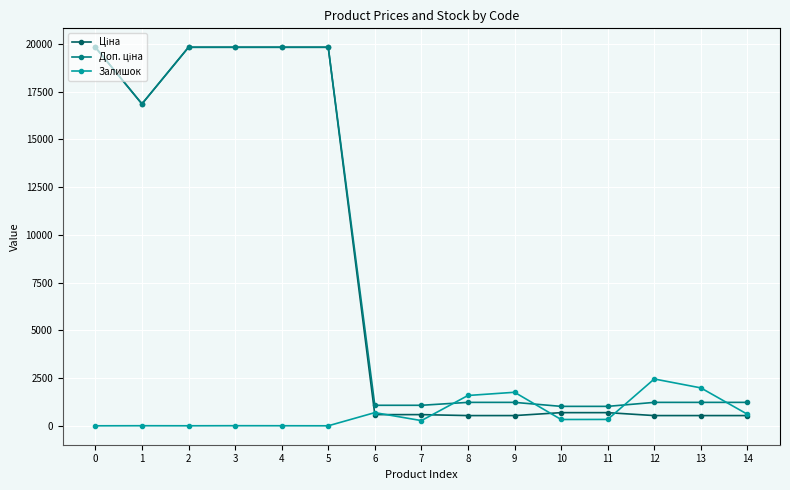

What is the spread (max minus min) of values at 13?

1450.6